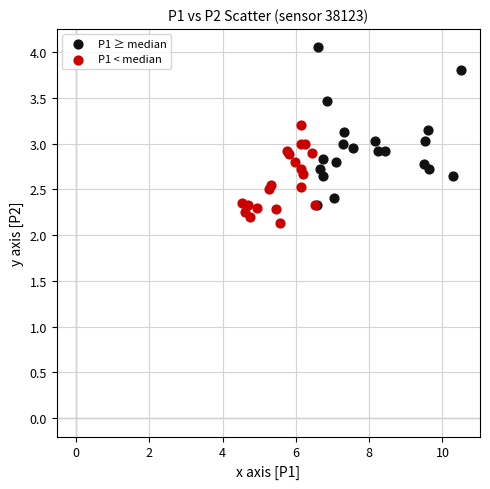

Which series has the largest Y range (max minus min)?

P1 ≥ median